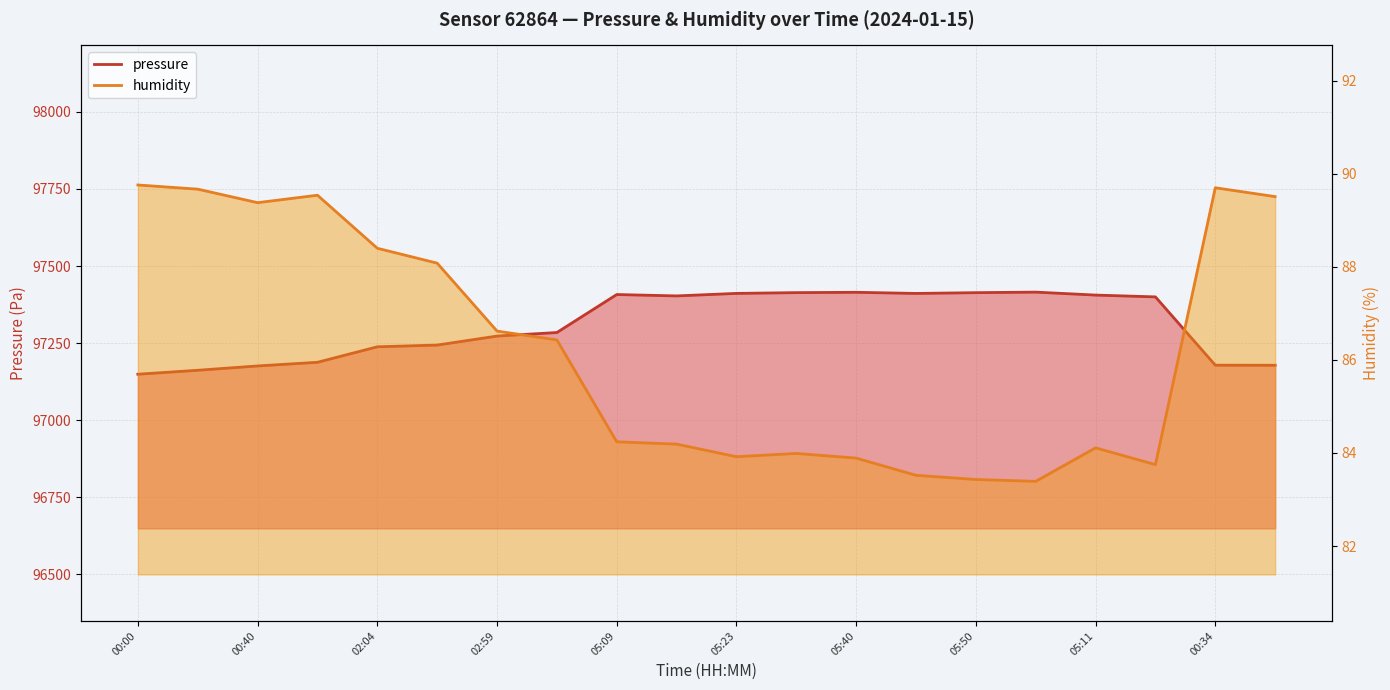

What is the label of the 11th point from the right?

05:14